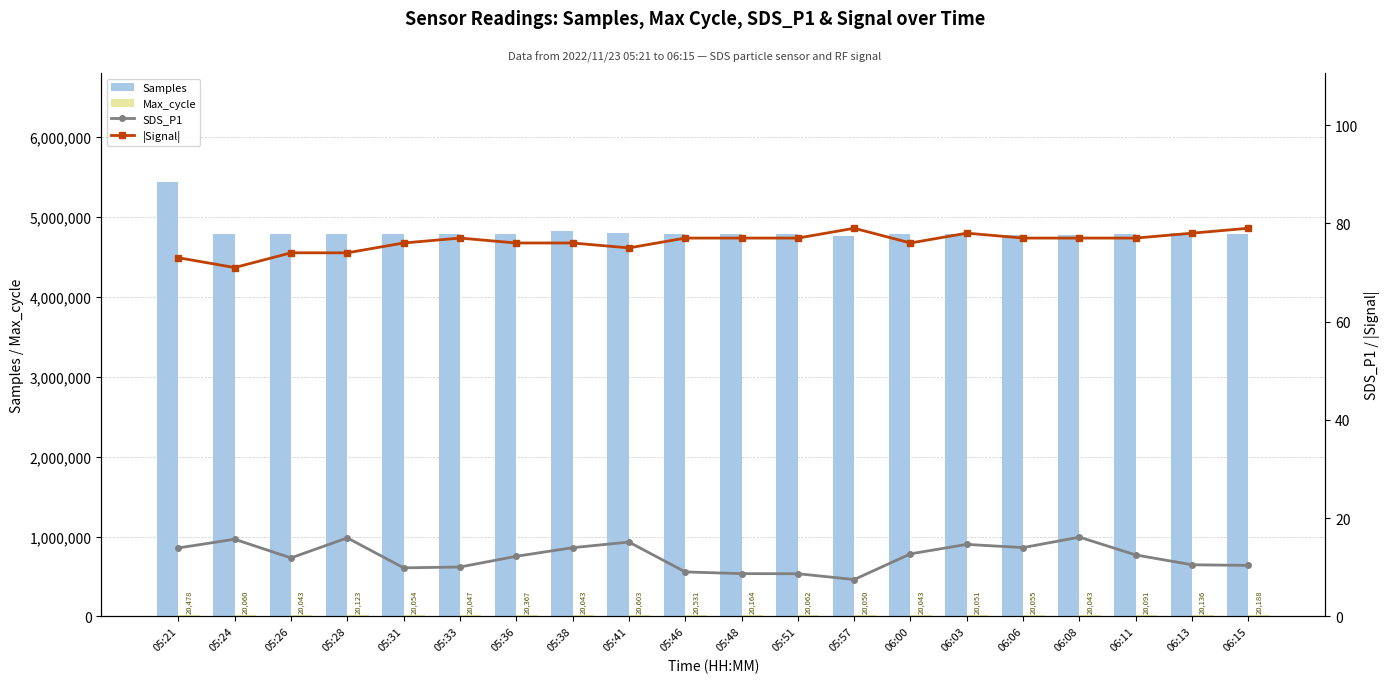

How many distinct data groups are displayed?

4